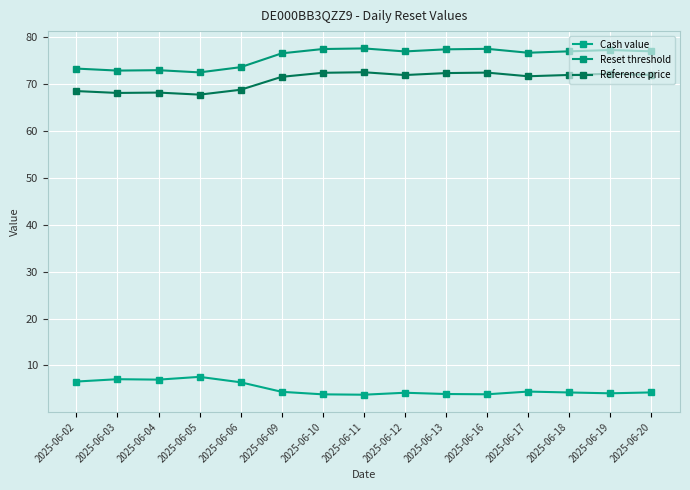

How many lines are shown in the chart?

3